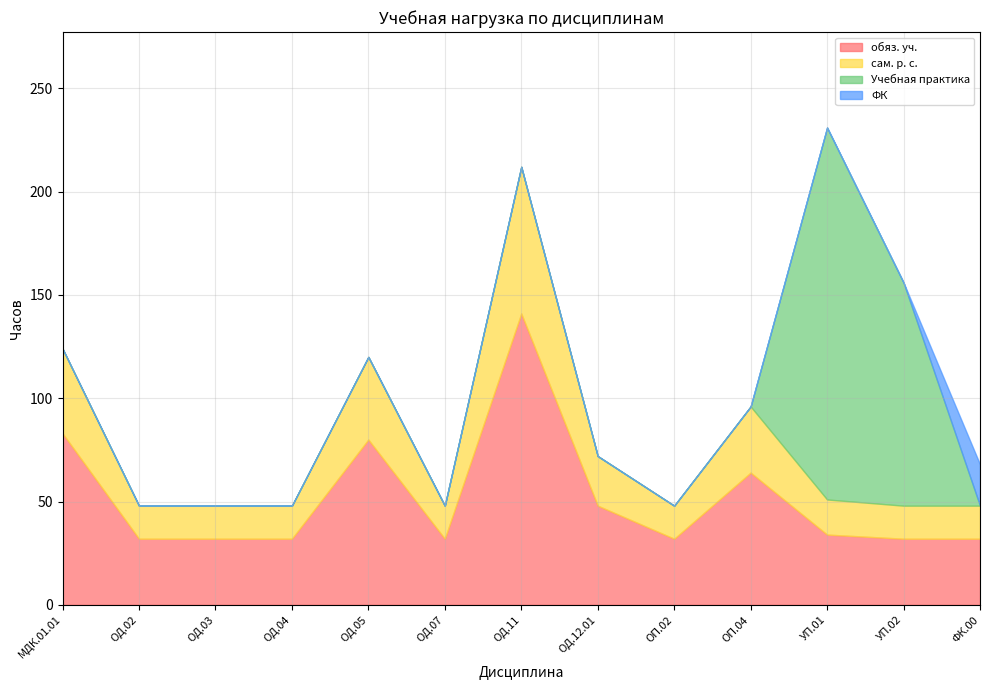

At which category is the sum across all series the highest?

УП.01